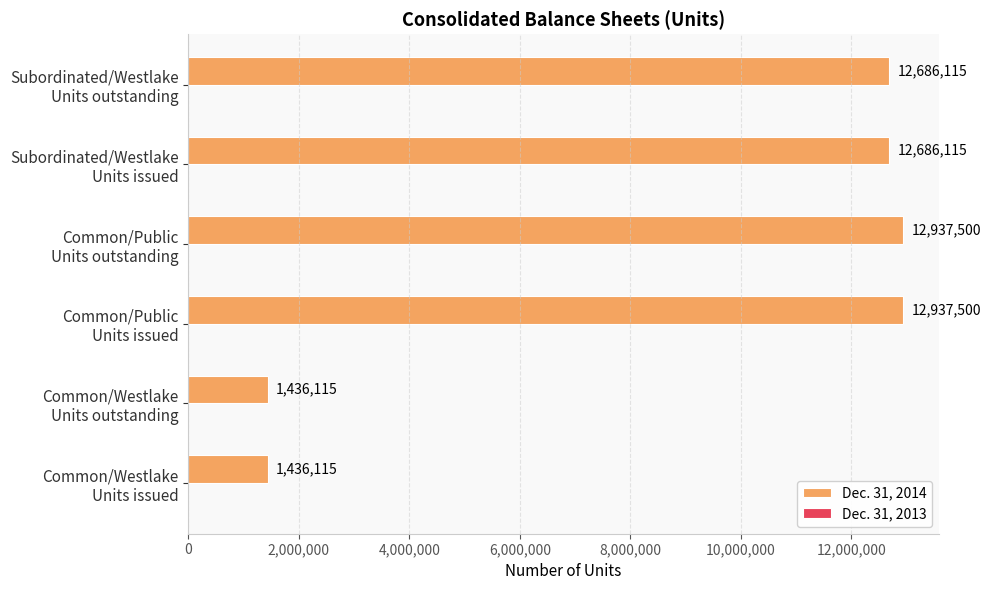

Are the bars horizontal?

Yes